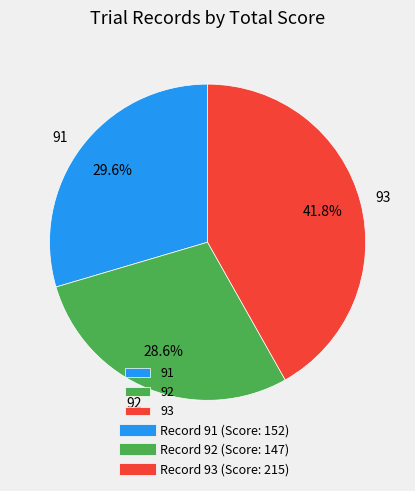

Does 91 account for over 50% of the chart?

No